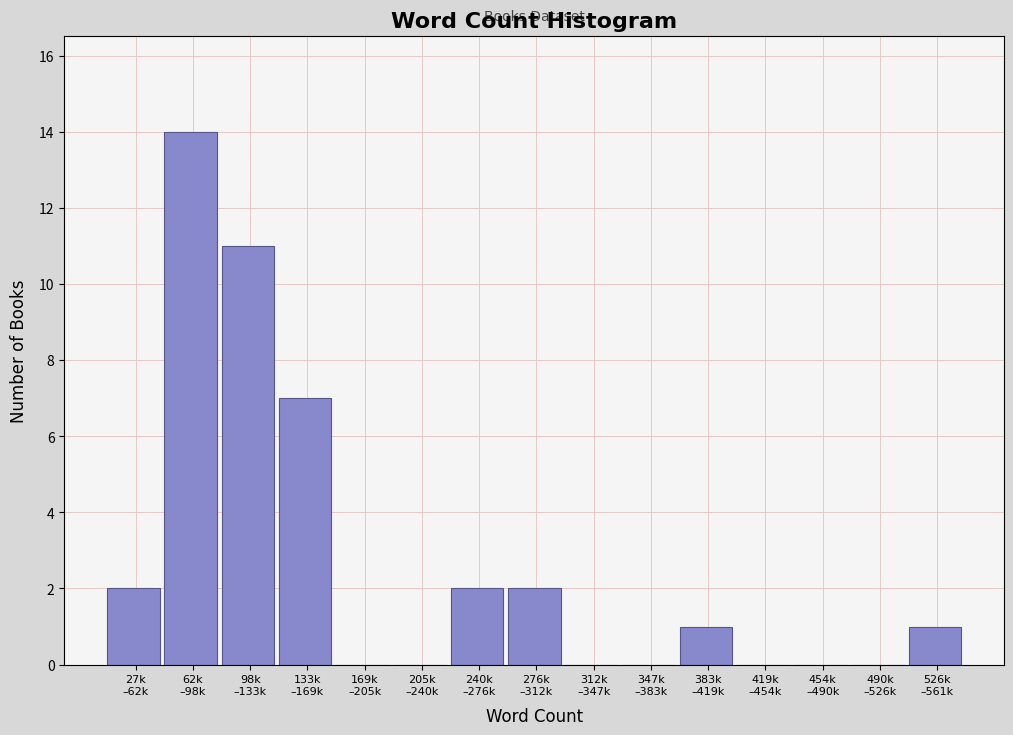

What is the greatest value displayed?

14